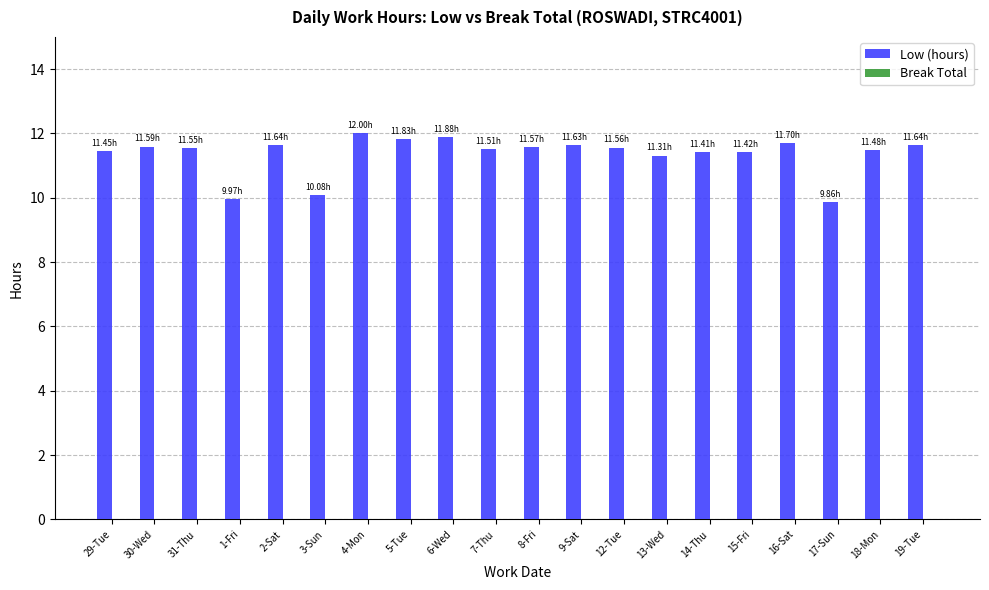

What is the sum of all values?

227.1